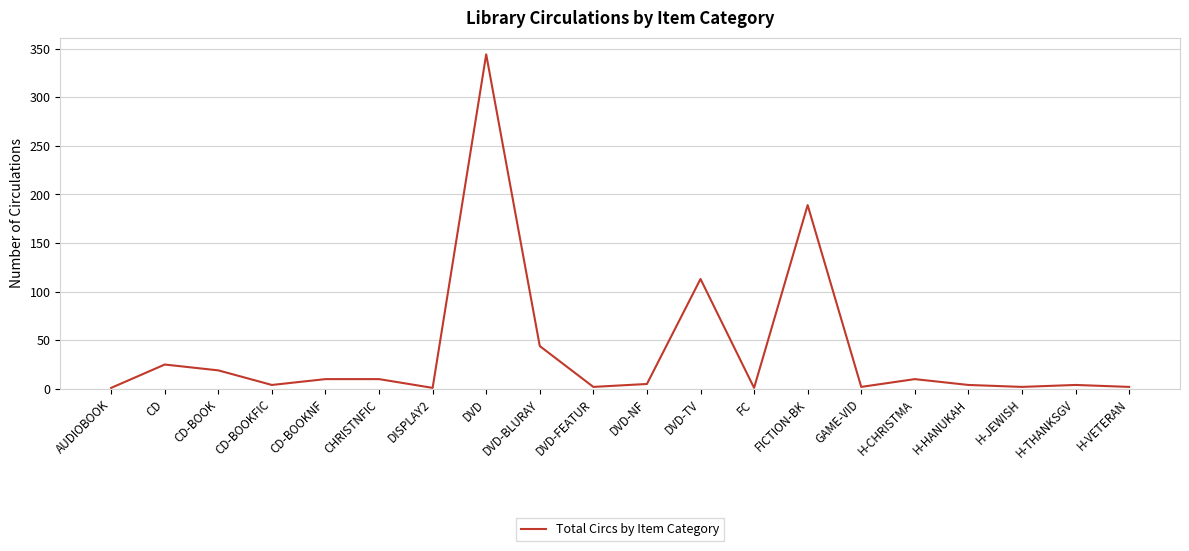

At which label is the value closest to 172?

FICTION-BK